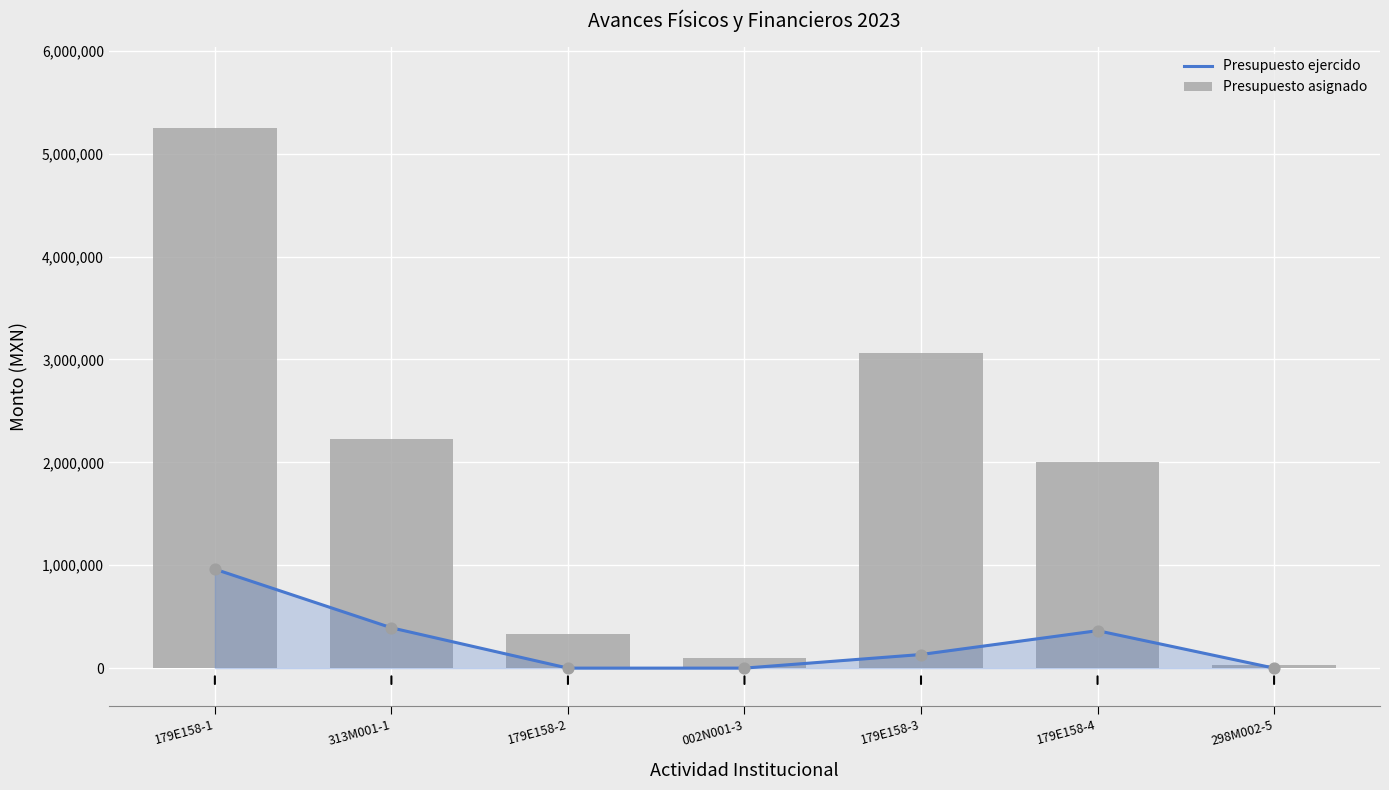

What are all the series names shown in the legend?

Presupuesto ejercido, Presupuesto asignado